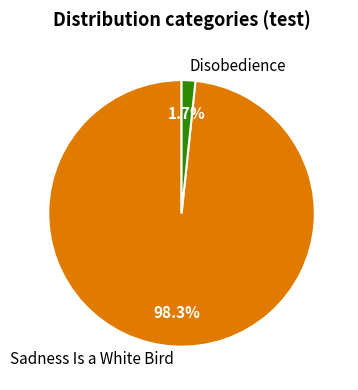

To the nearest percent, what is the difference between the Disobedience and Sadness Is a White Bird slice percentages?

97%